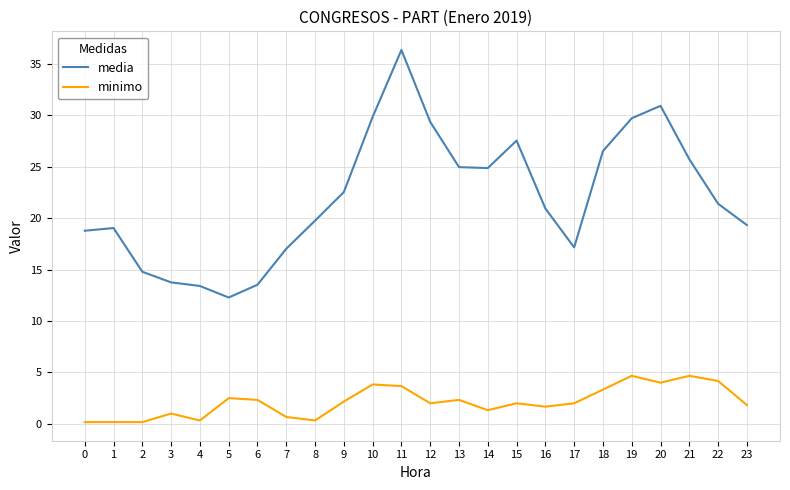

Between 8 and 18, which series saw the biggest shift?

media